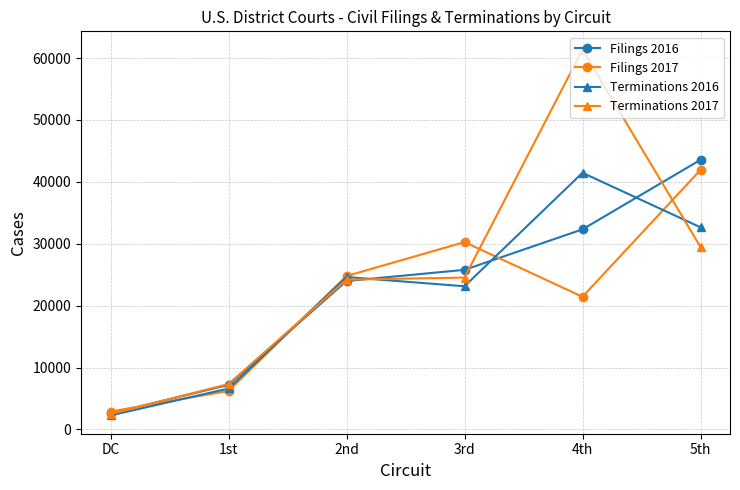

The Terminations 2016 series shows 17445 at 5th. True or false?

False